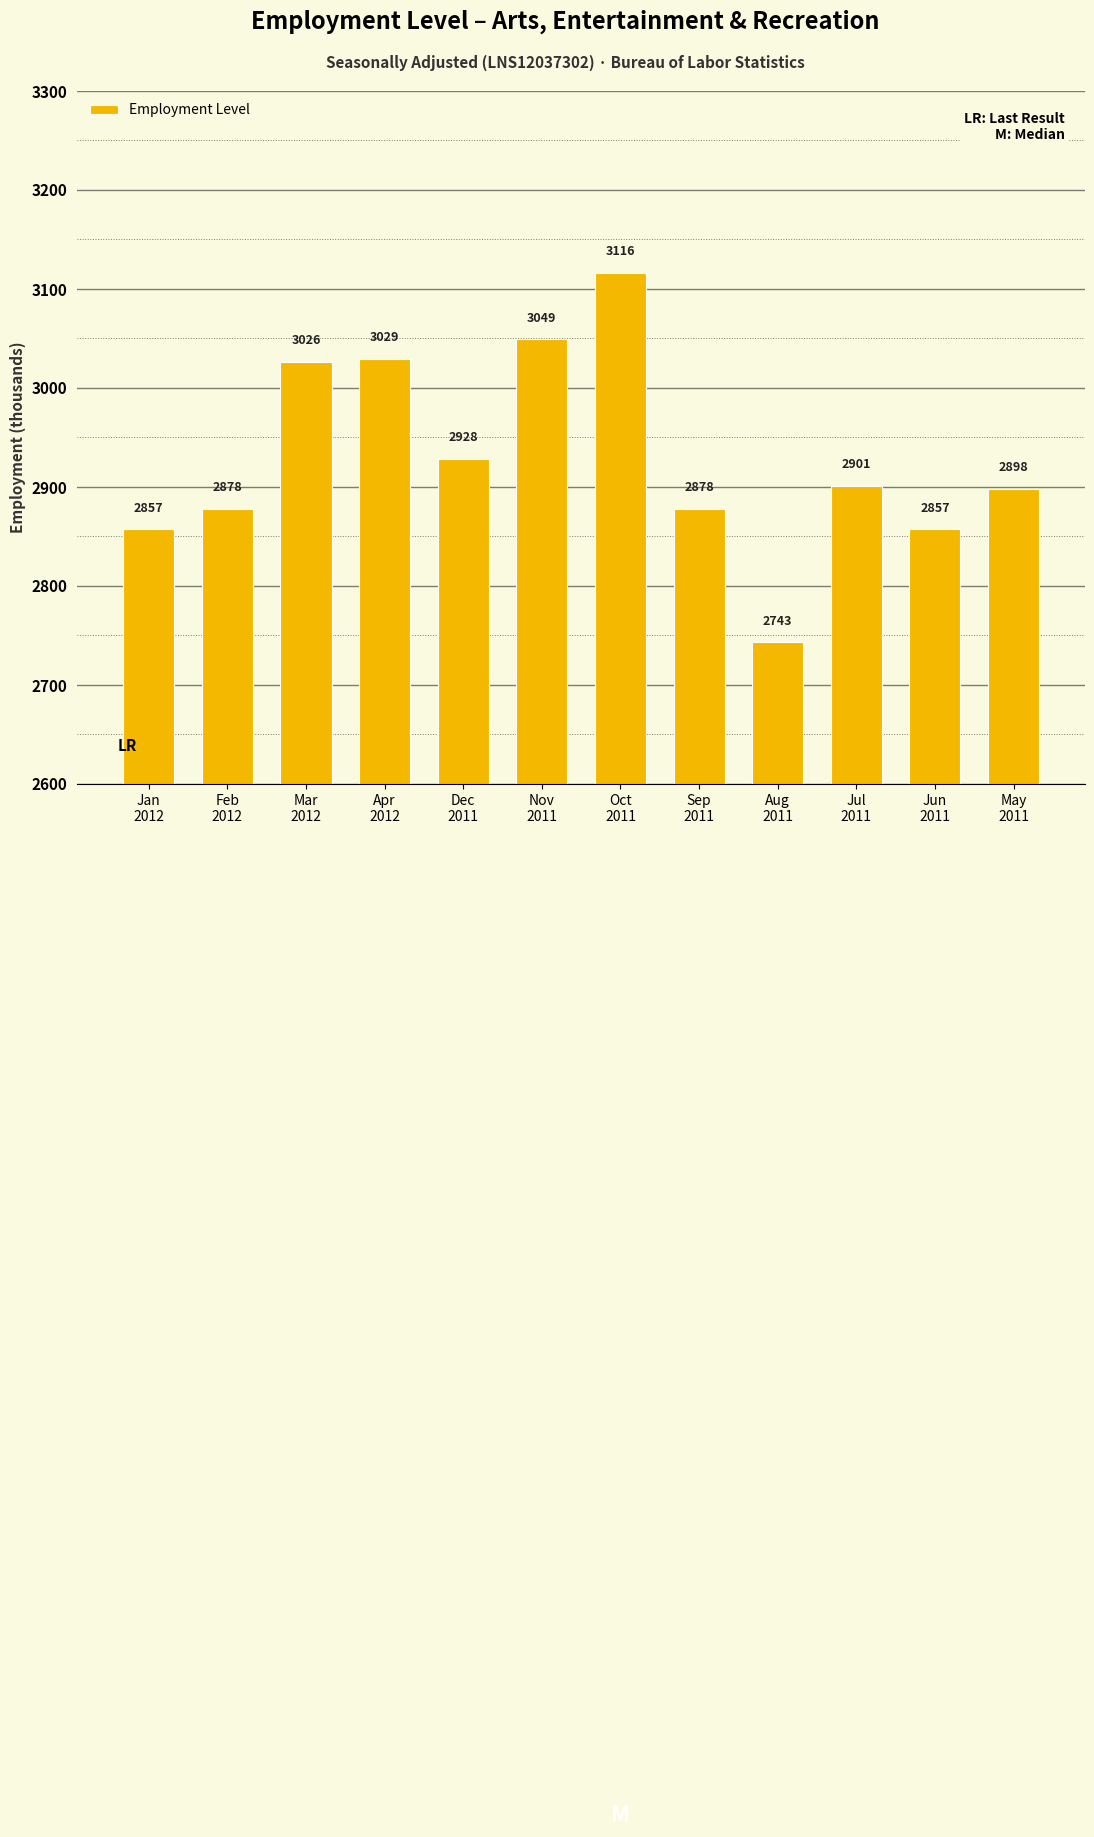

How many series are shown in this chart?

1